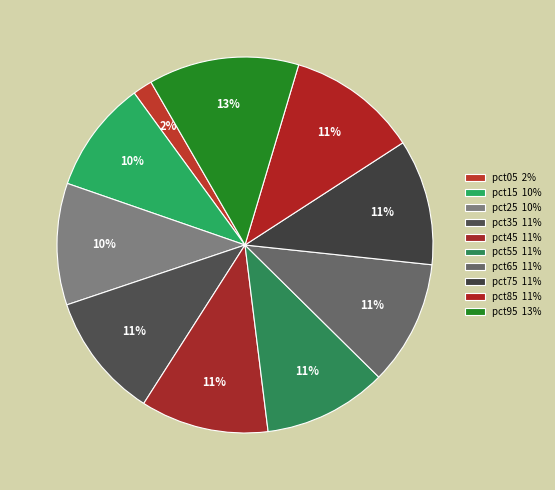

To the nearest percent, what portion does pct95 represent?

13%